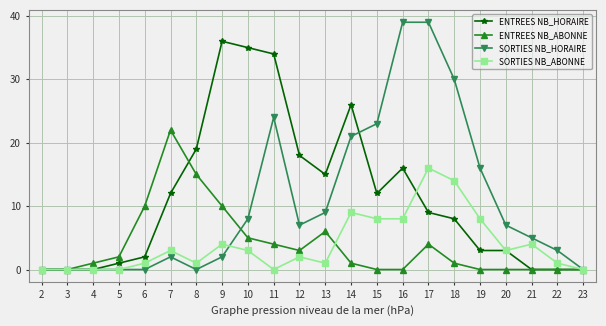

Which series has the largest range (max minus min)?

SORTIES NB_HORAIRE